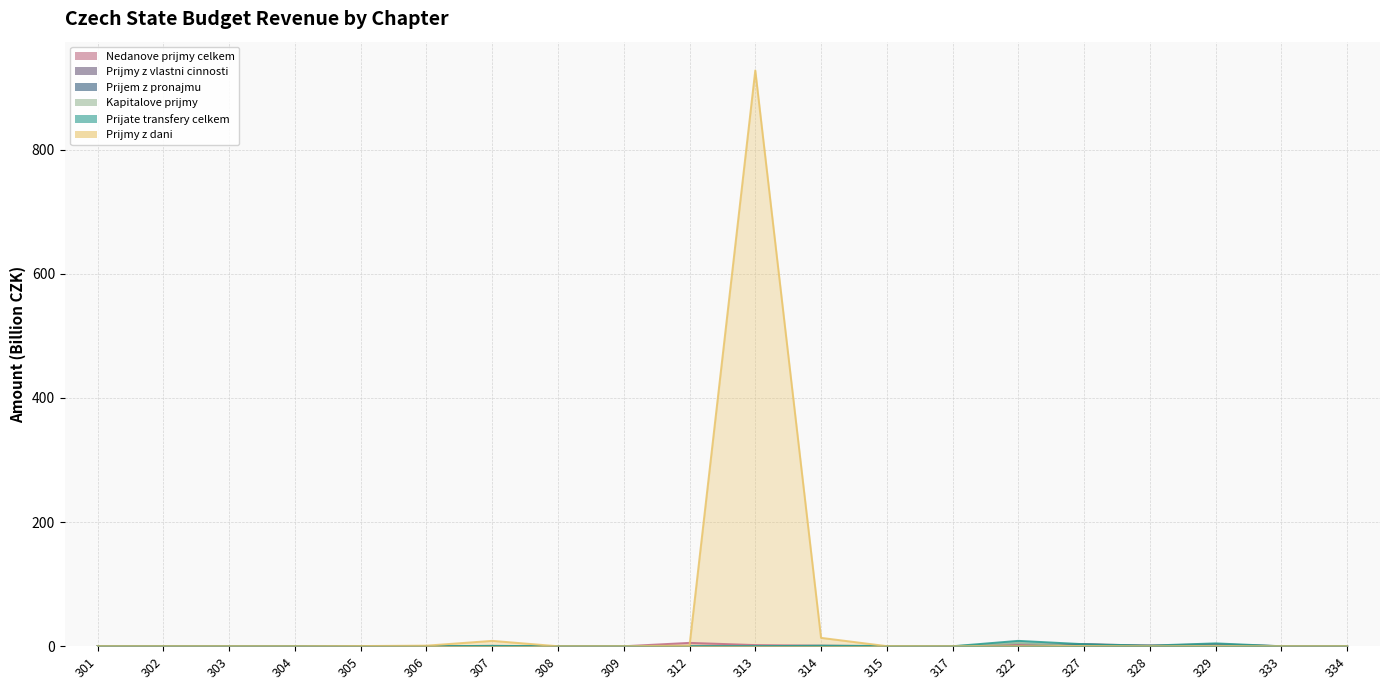

How many times do Prijmy z vlastni cinnosti and Prijmy z dani cross each other?

4